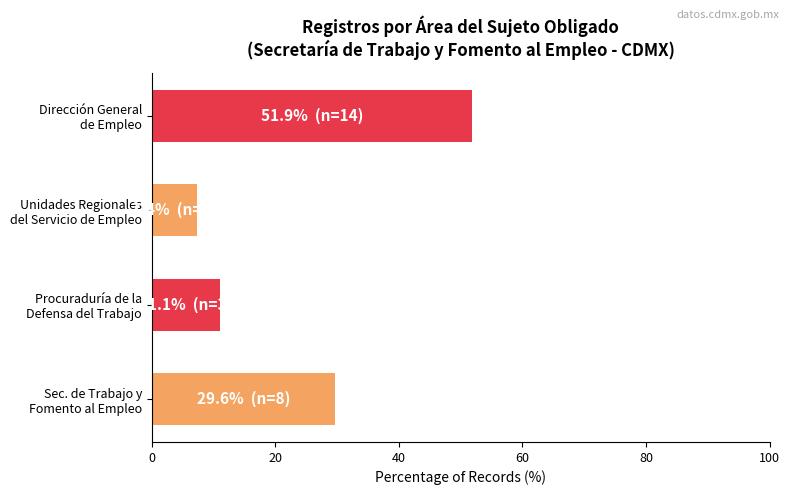

What is the minimum value shown in the chart?

7.4